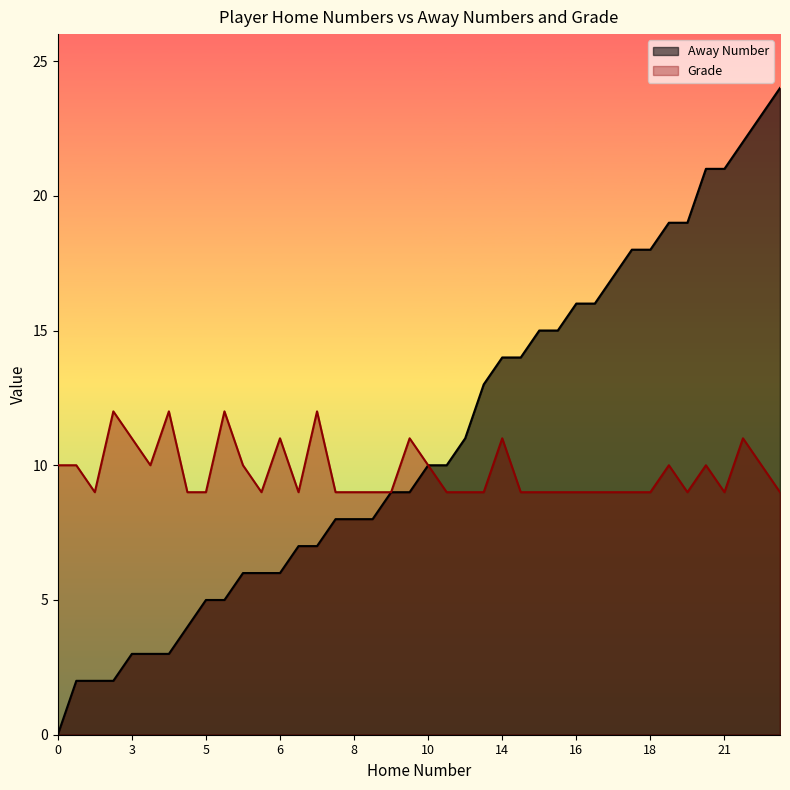

Which series has the largest total across all categories?

Away Number